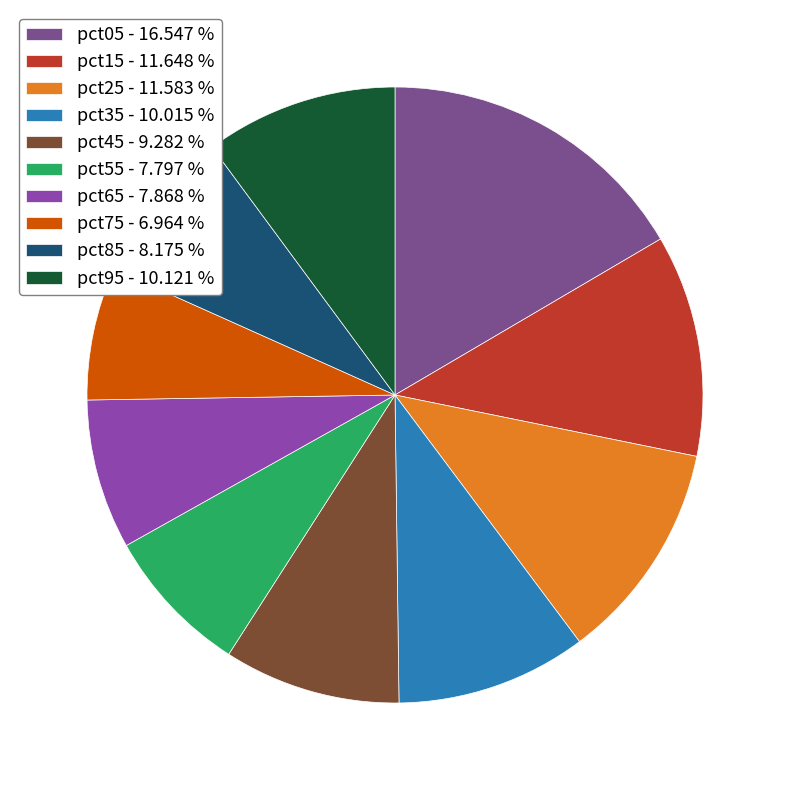

Which category has the smallest portion of the pie?

pct75